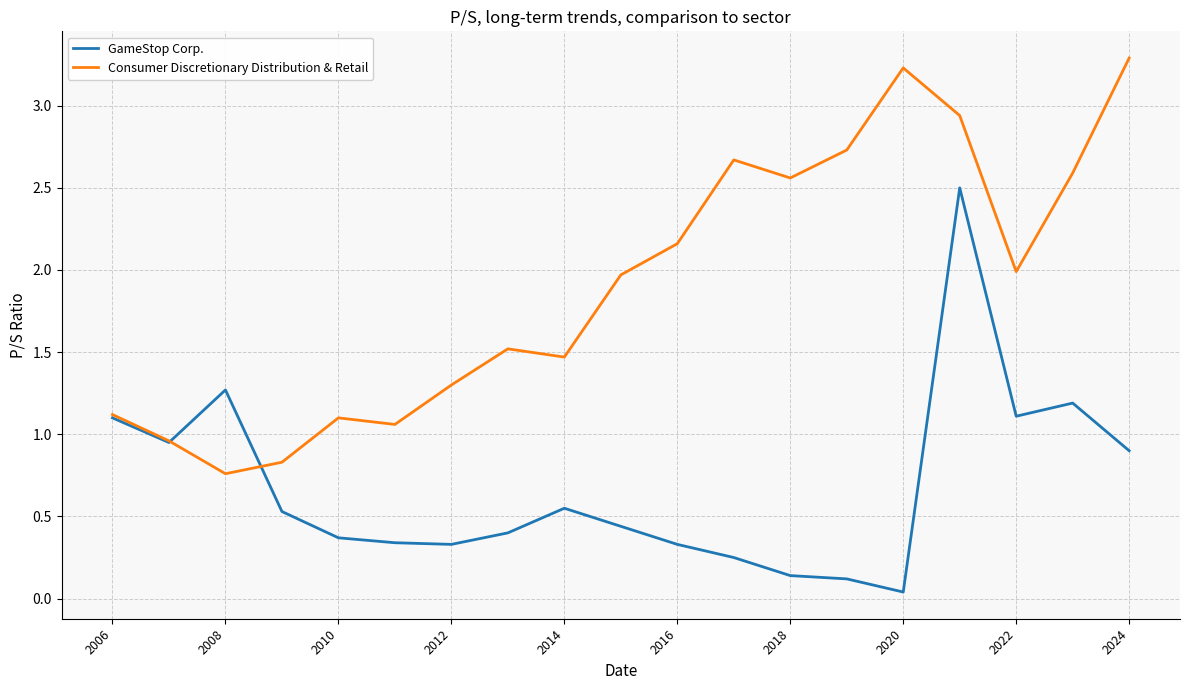

What is the highest value of the Consumer Discretionary Distribution & Retail series?

3.3